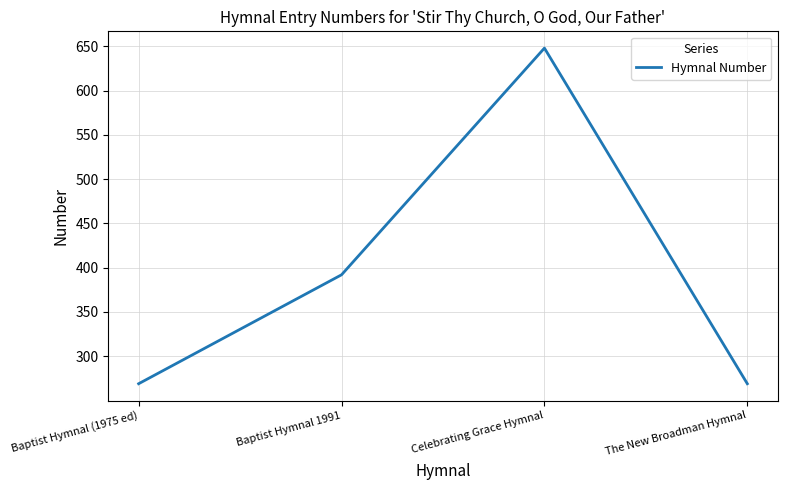

Is it true that the value at Baptist Hymnal 1991 is 668?

False